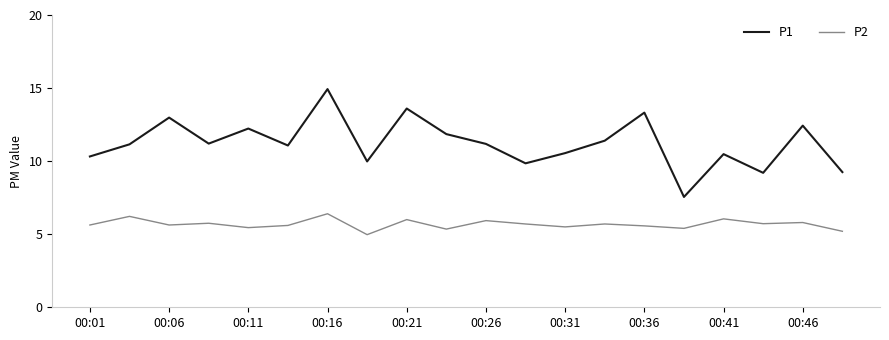

True or false: P2 and P1 cross at least once.

False